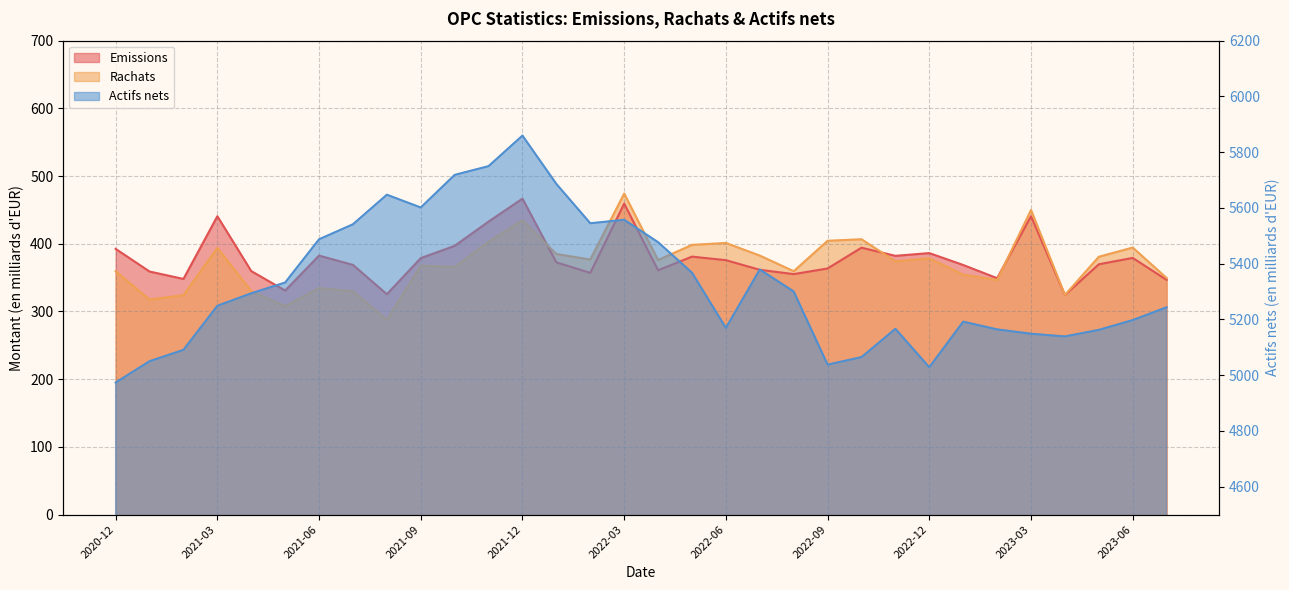

Rank the categories by Rachats value from lowest to highest.

2021-08, 2021-05, 2021-01, 2021-02, 2023-04, 2021-07, 2021-04, 2021-06, 2023-02, 2023-07, 2023-01, 2020-12, 2022-08, 2021-10, 2021-09, 2022-11, 2022-04, 2022-02, 2022-12, 2023-05, 2022-07, 2022-01, 2021-03, 2023-06, 2022-05, 2022-06, 2021-11, 2022-09, 2022-10, 2021-12, 2023-03, 2022-03